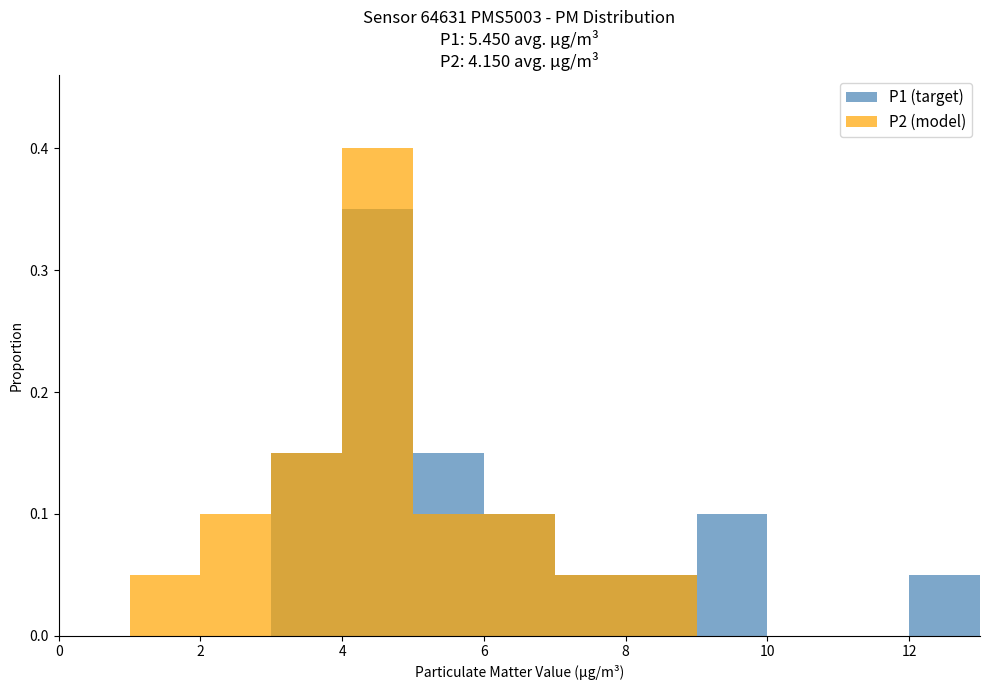

How many values in P2 (model) are above zero?

8